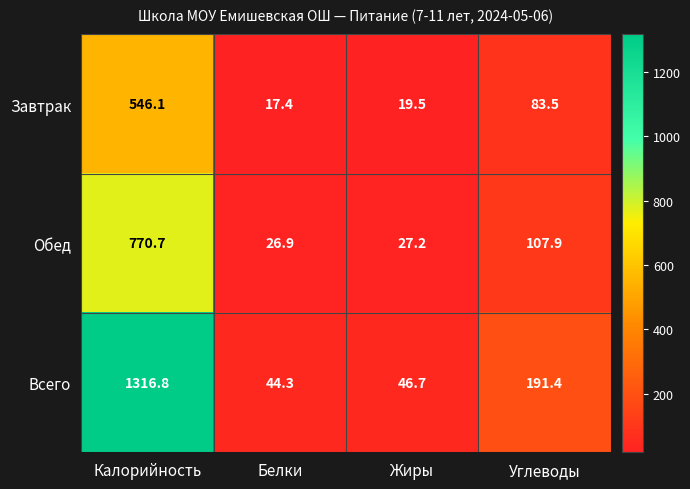

What is the approximate value of Завтрак at Калорийность?

546.1